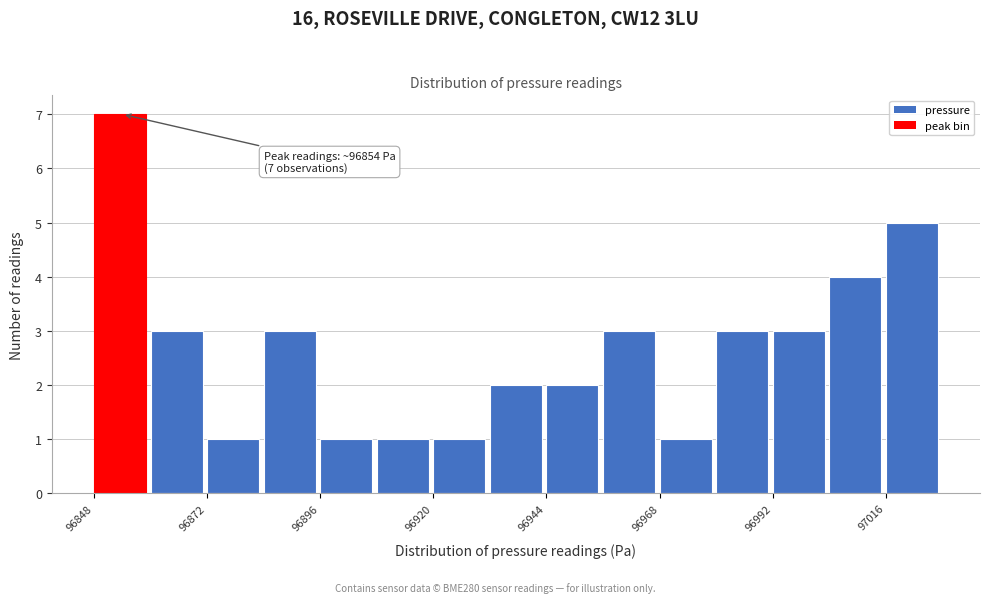

Read against the x-axis, roughly where is the centre of the tallest bar?

96855